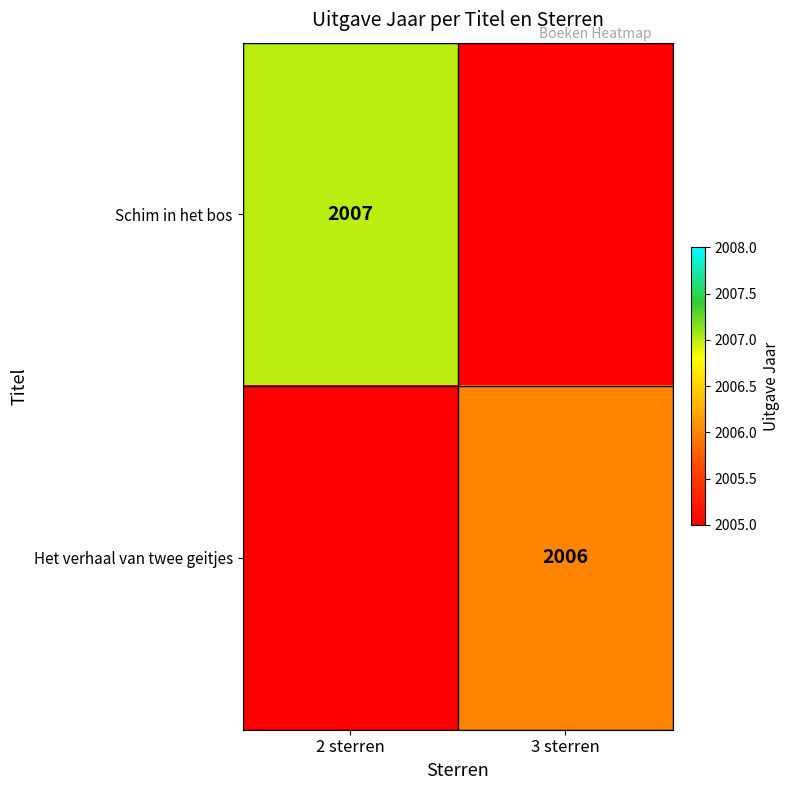

The Schim in het bos series shows 1000 at 2 sterren. True or false?

False